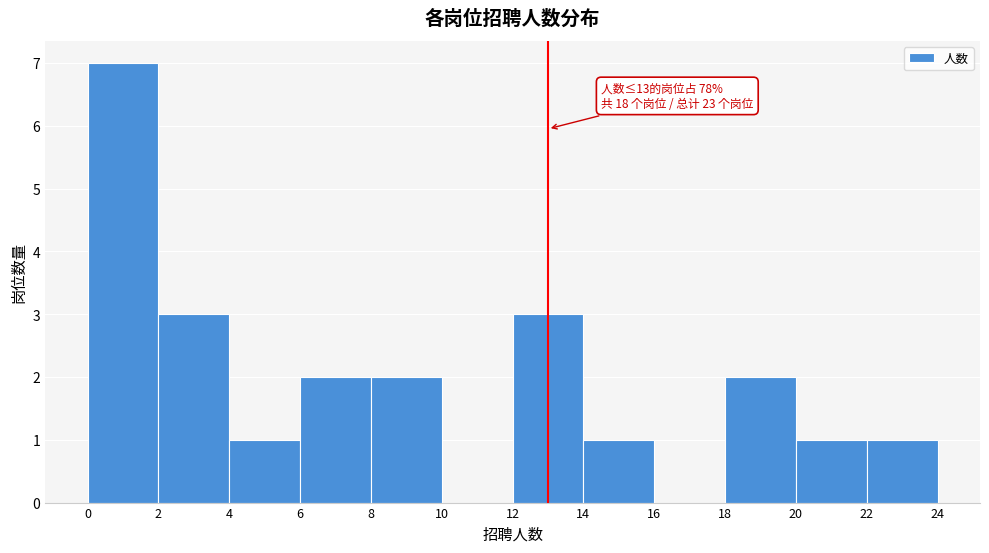

Over which range of the x-axis is the bar tallest?

0 to 2